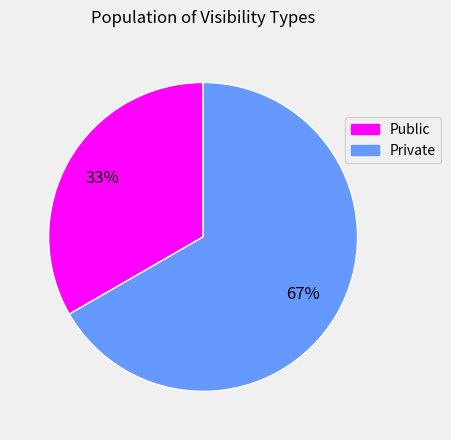

Is it true that Private is 67% of the pie?

True